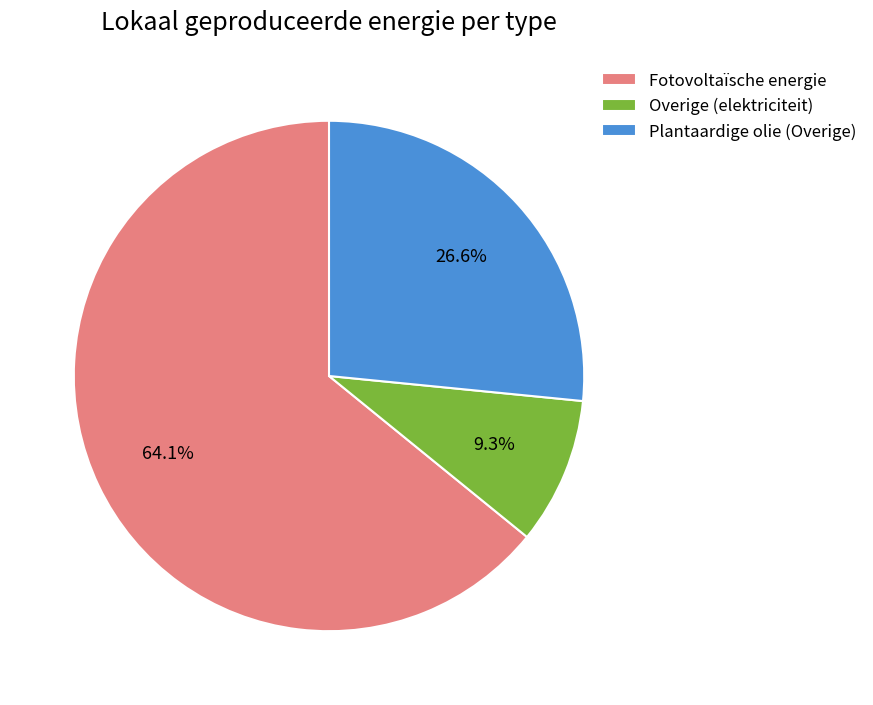

Count the number of slices in the pie.

3